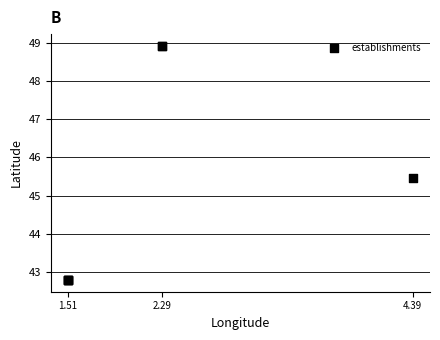

What Y value in the scatter plot is closest to 45?

45.5